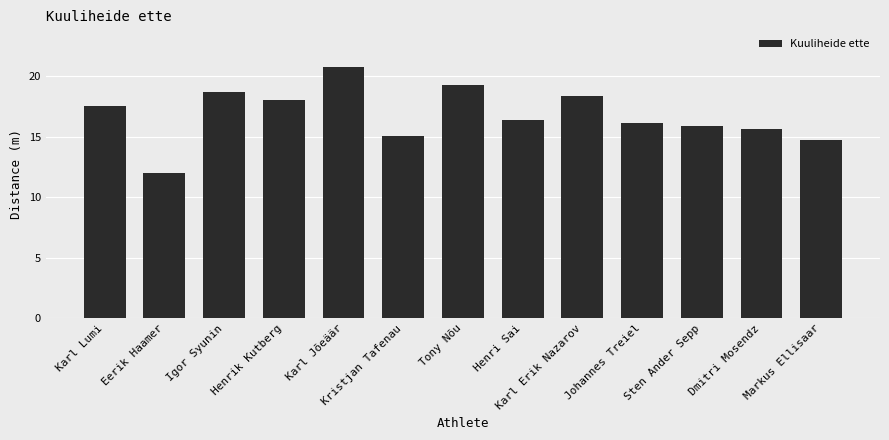

What is the ratio of the value at Henri Sai to the value at Sten Ander Sepp?

1.0